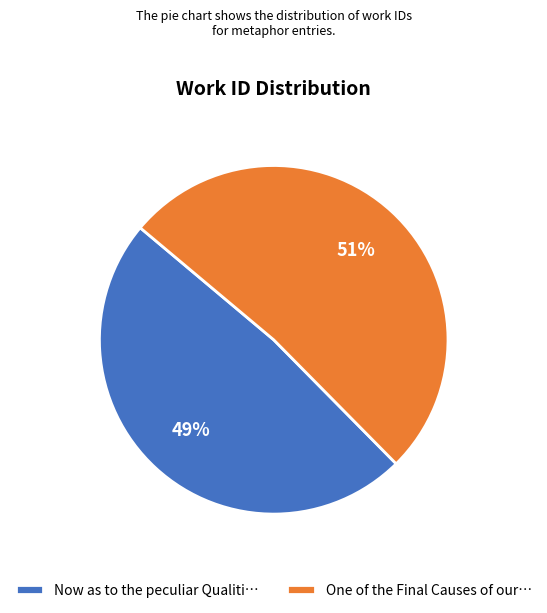

Count the number of slices in the pie.

2